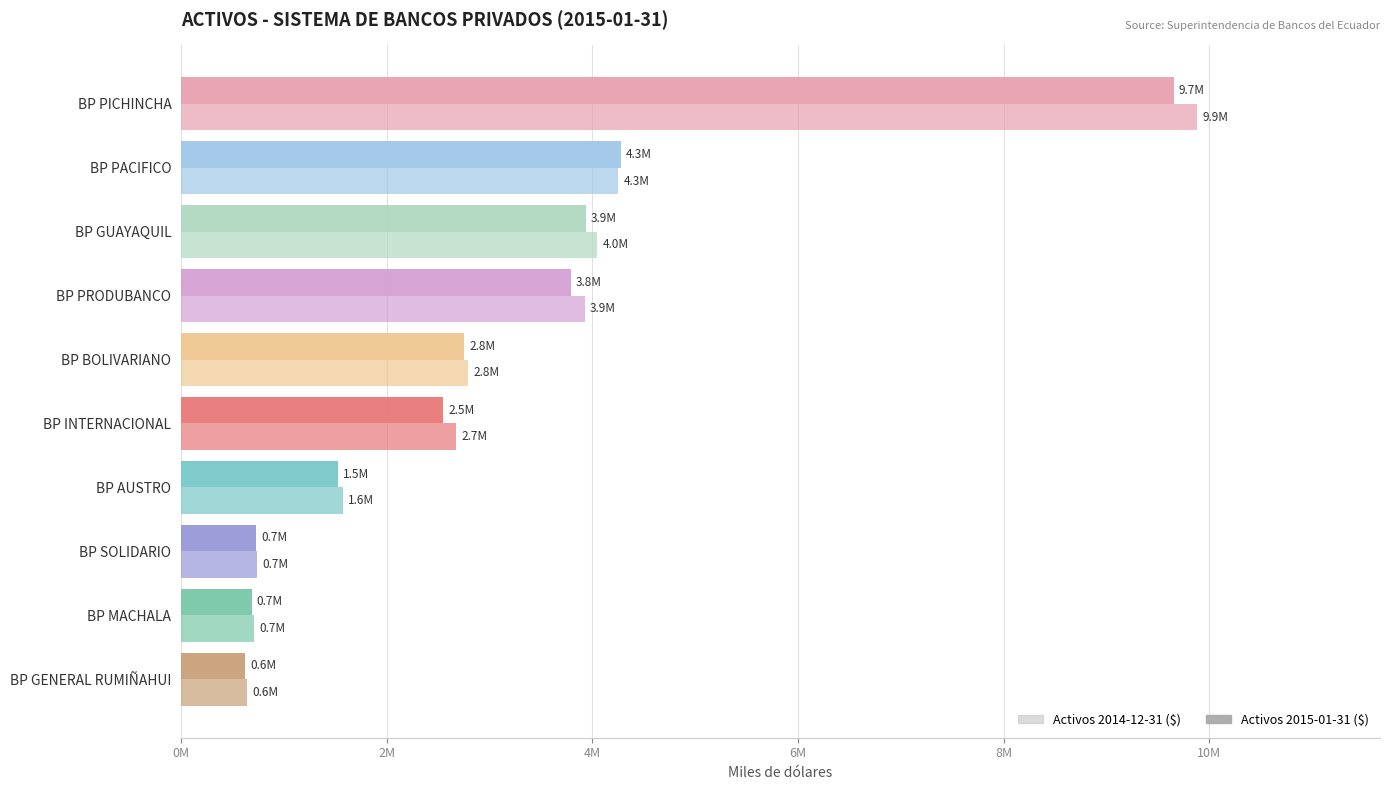

What is the value of the Activos 2014-12-31 ($) bar at the 5th from the left?

2794405.9